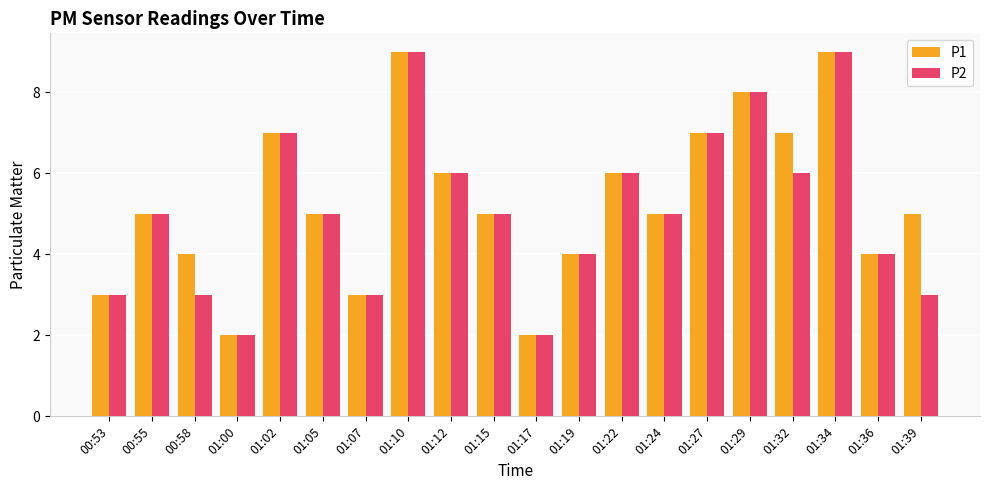

How many bars are there in each group?

2